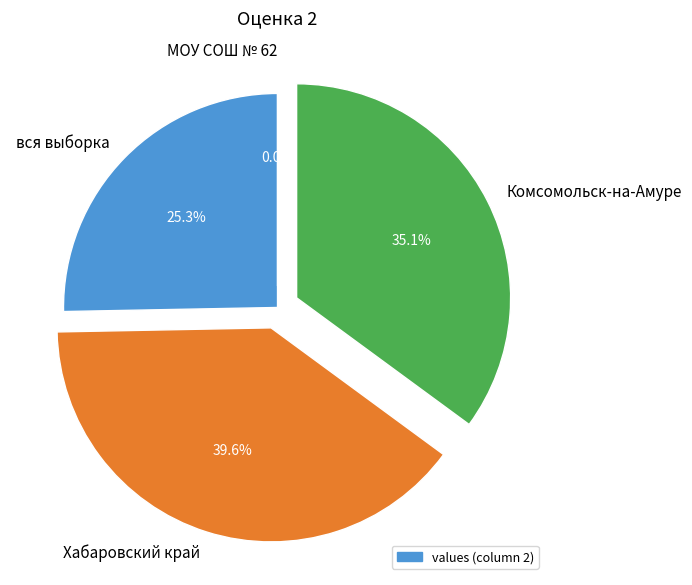

Rank the categories by value from highest to lowest.

Хабаровский край, Комсомольск-на-Амуре, вся выборка, МОУ СОШ № 62